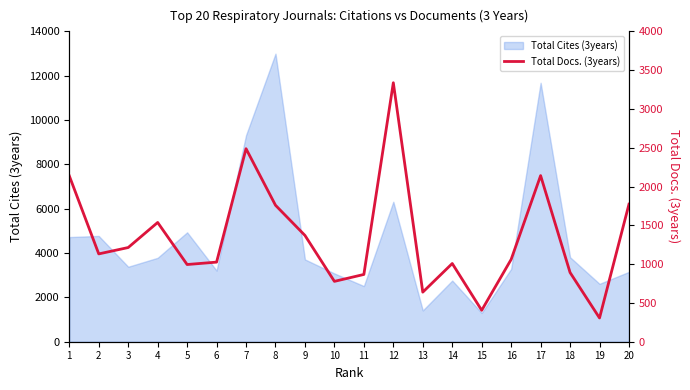

Which category has the lowest value across all series?

19